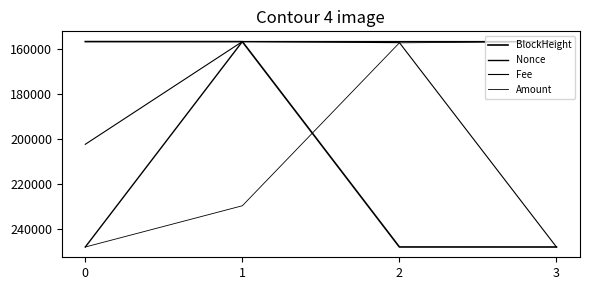

Is this an area chart (filled region under the line)?

No